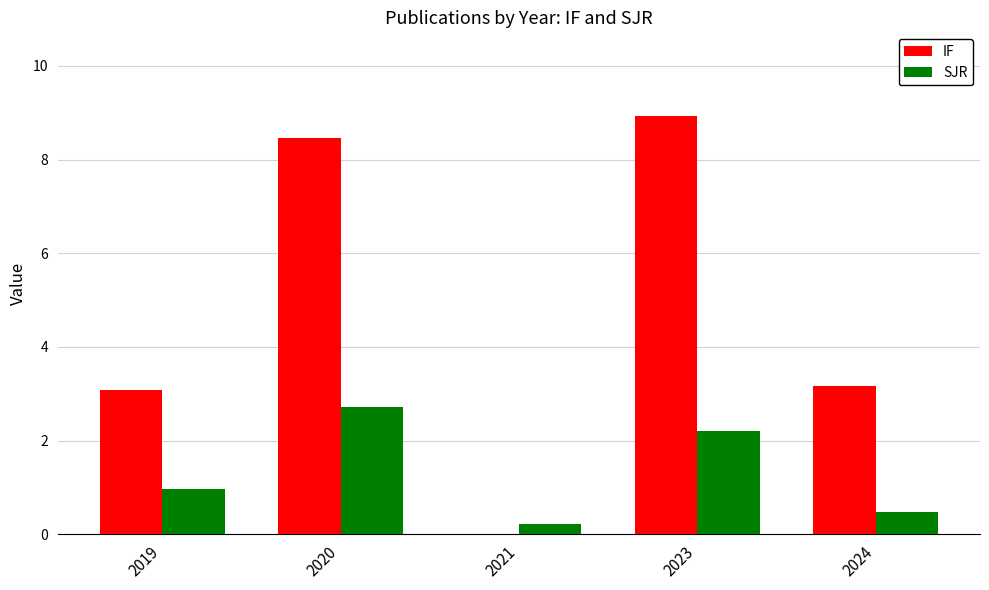

The IF series shows 0.0 at 2021. True or false?

True